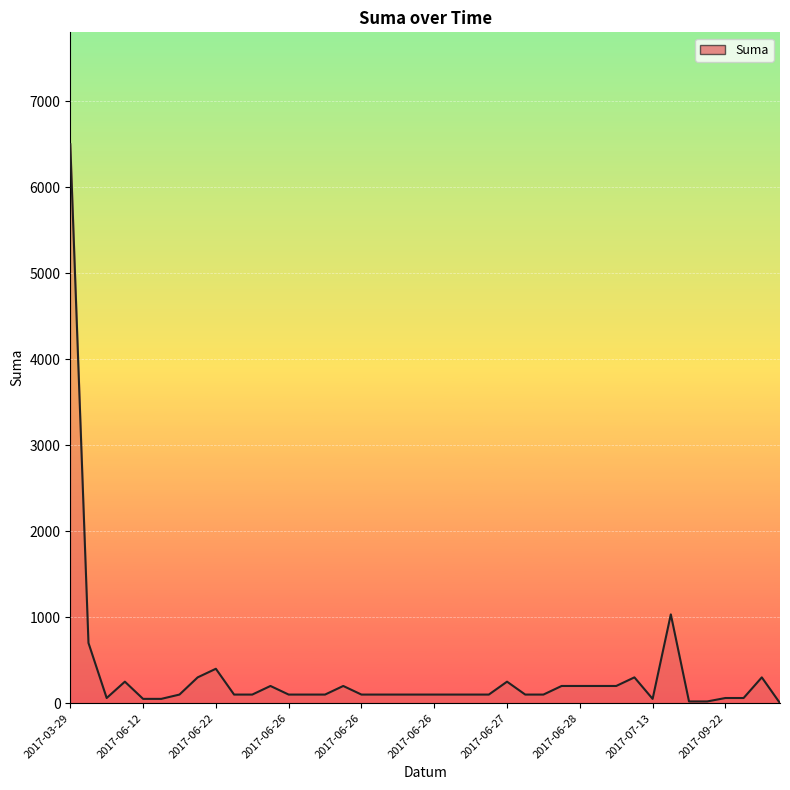

What is the maximum value shown in the chart?

6500.0